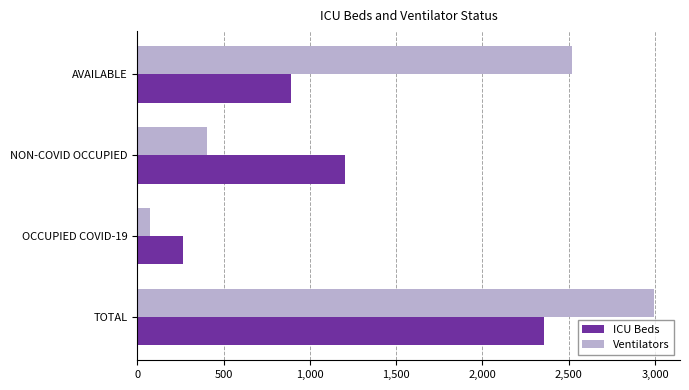

The value of ICU Beds at NON-COVID OCCUPIED is 1854. True or false?

False